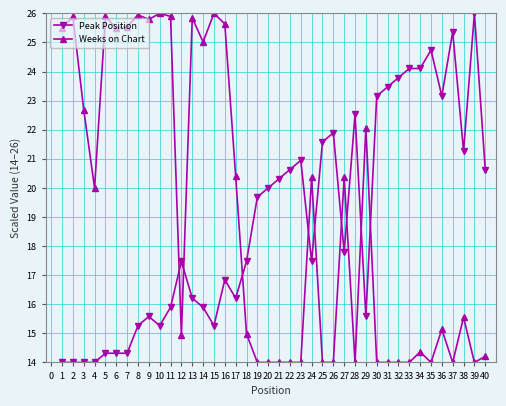

Read the Peak Position value at 20.

20.0